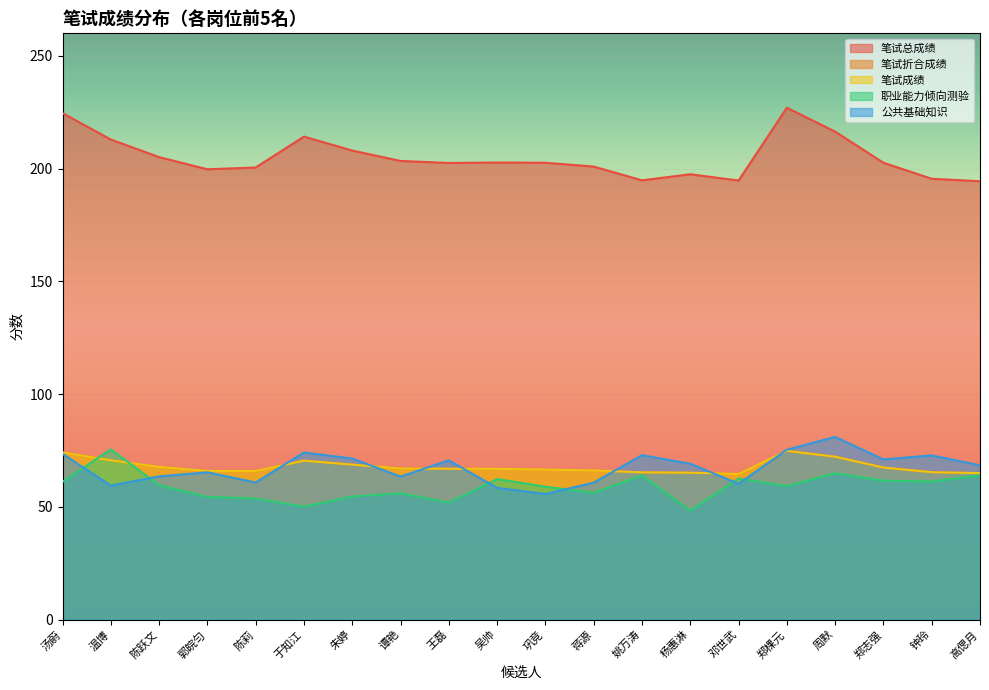

What value does the 笔试折合成绩 series have at 王磊?

66.9